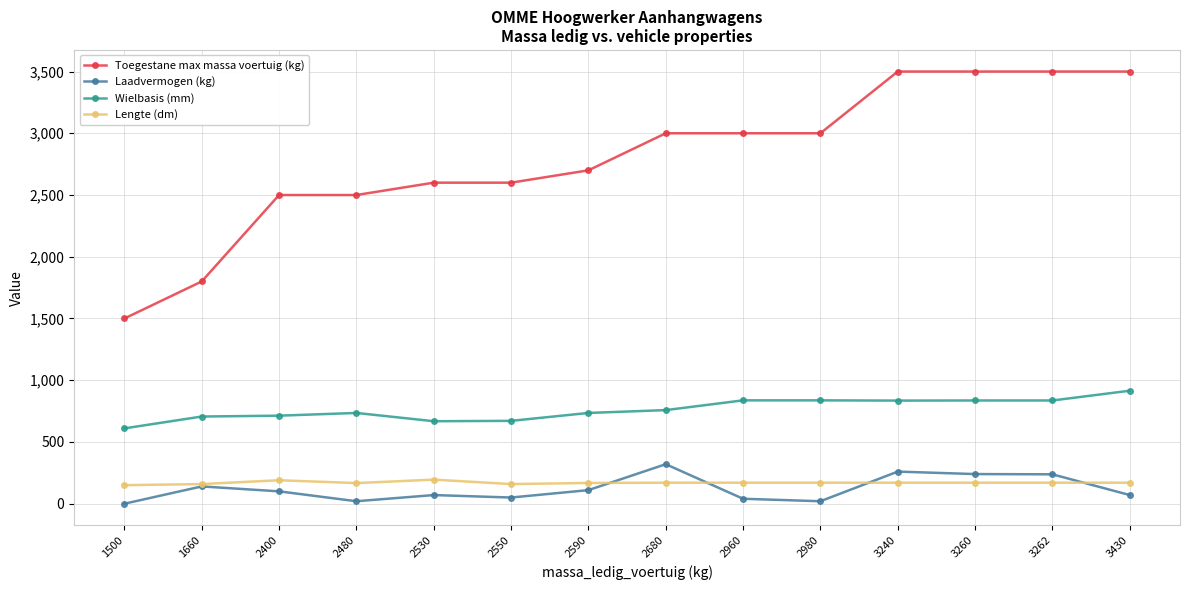

Read the Wielbasis (mm) value at 2980.

837